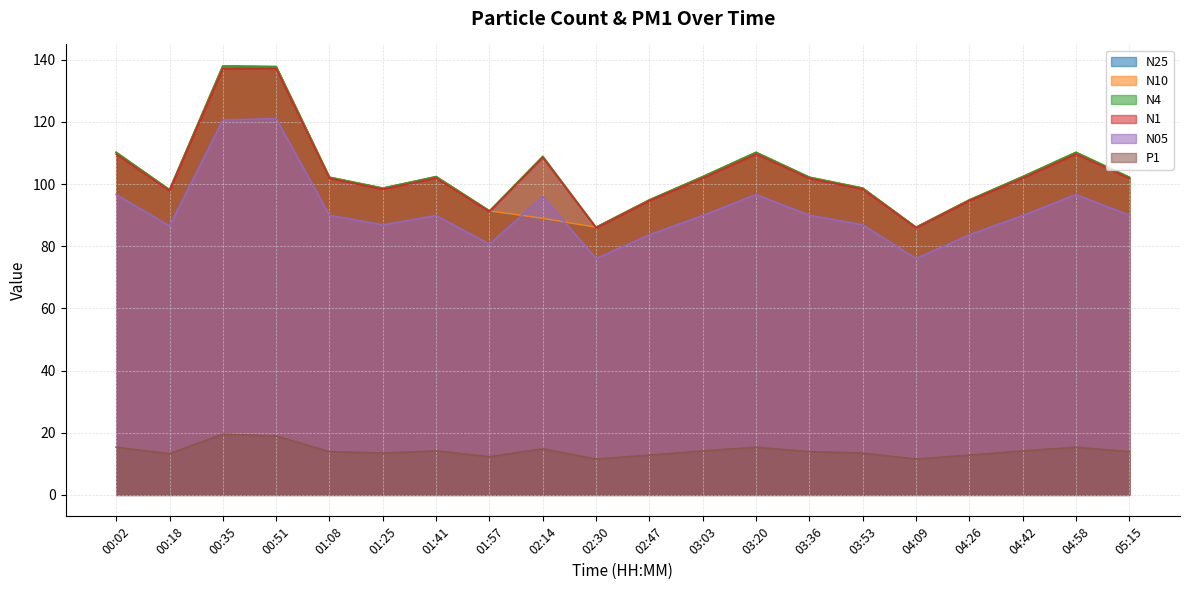

How many data points in N05 are less than 89?

8